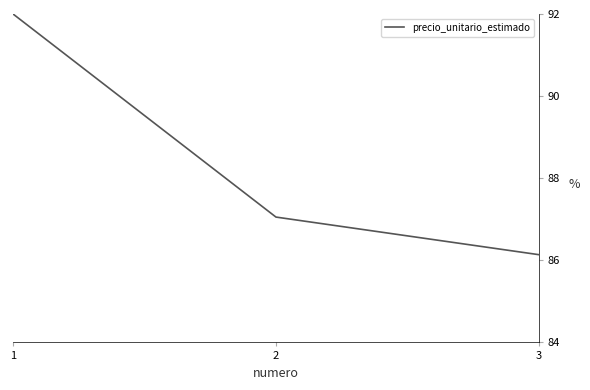

Which category has the lowest value across all series?

3